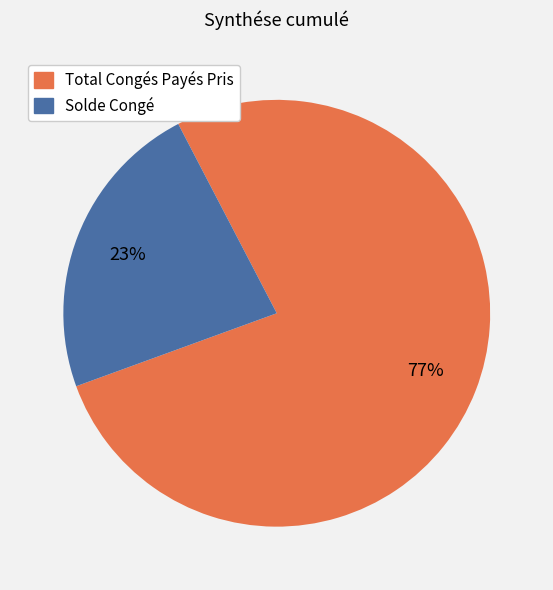

Is the sum of Total Congés Payés Pris and Solde Congé greater than half?

Yes